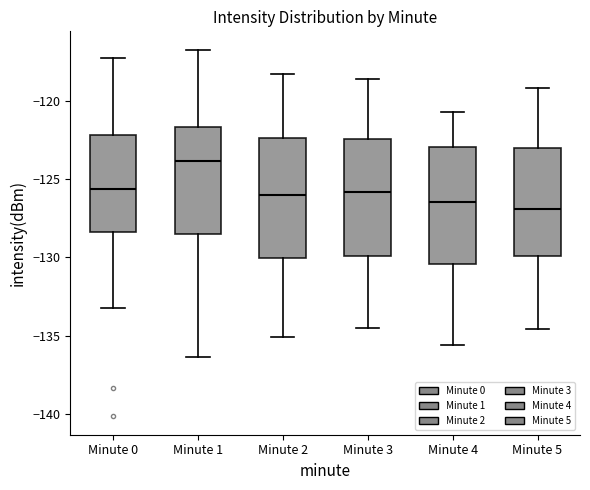

Reading left to right, transcribe this box plot: for each box, give where its median line is, the range the box spans, and where its two whiskers end, as read against the y-axis. The values are not printed on the chart, so give them approximately, as read against the axis.

Minute 0: median -125.5, box -128.5 to -122.0, whiskers -133.5 to -117.5
Minute 1: median -124.0, box -128.5 to -121.5, whiskers -136.5 to -116.5
Minute 2: median -126.0, box -130.0 to -122.5, whiskers -135.0 to -118.5
Minute 3: median -126.0, box -130.0 to -122.5, whiskers -134.5 to -118.5
Minute 4: median -126.5, box -130.5 to -123.0, whiskers -135.5 to -120.5
Minute 5: median -127.0, box -130.0 to -123.0, whiskers -134.5 to -119.0